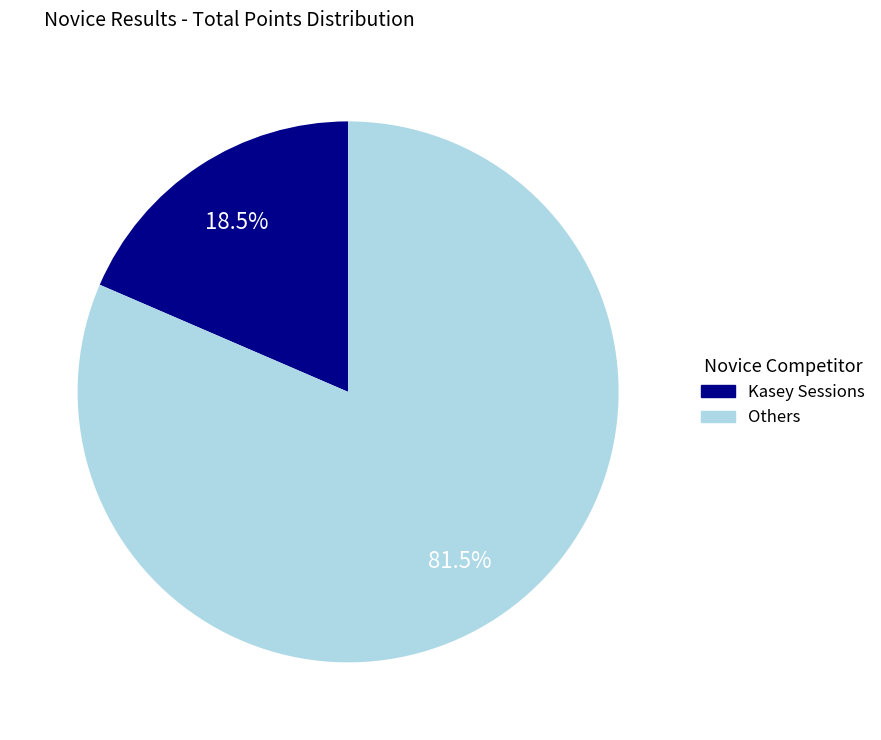

Does any single category account for the majority?

Yes